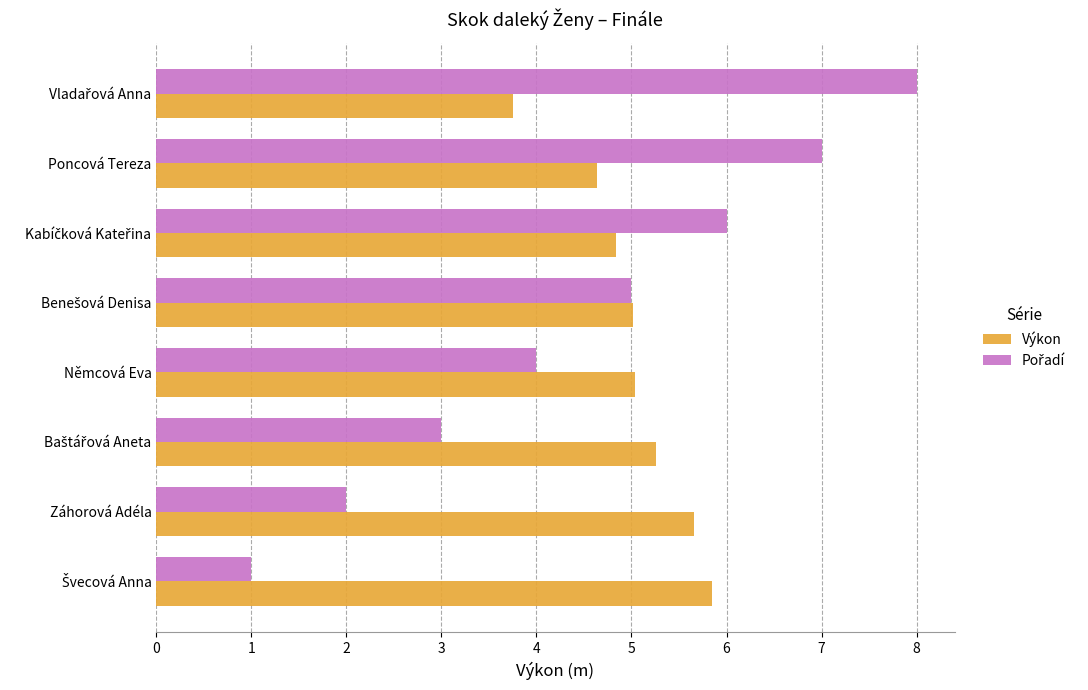

What is the difference between the highest and lowest values at Poncová Tereza?

2.4